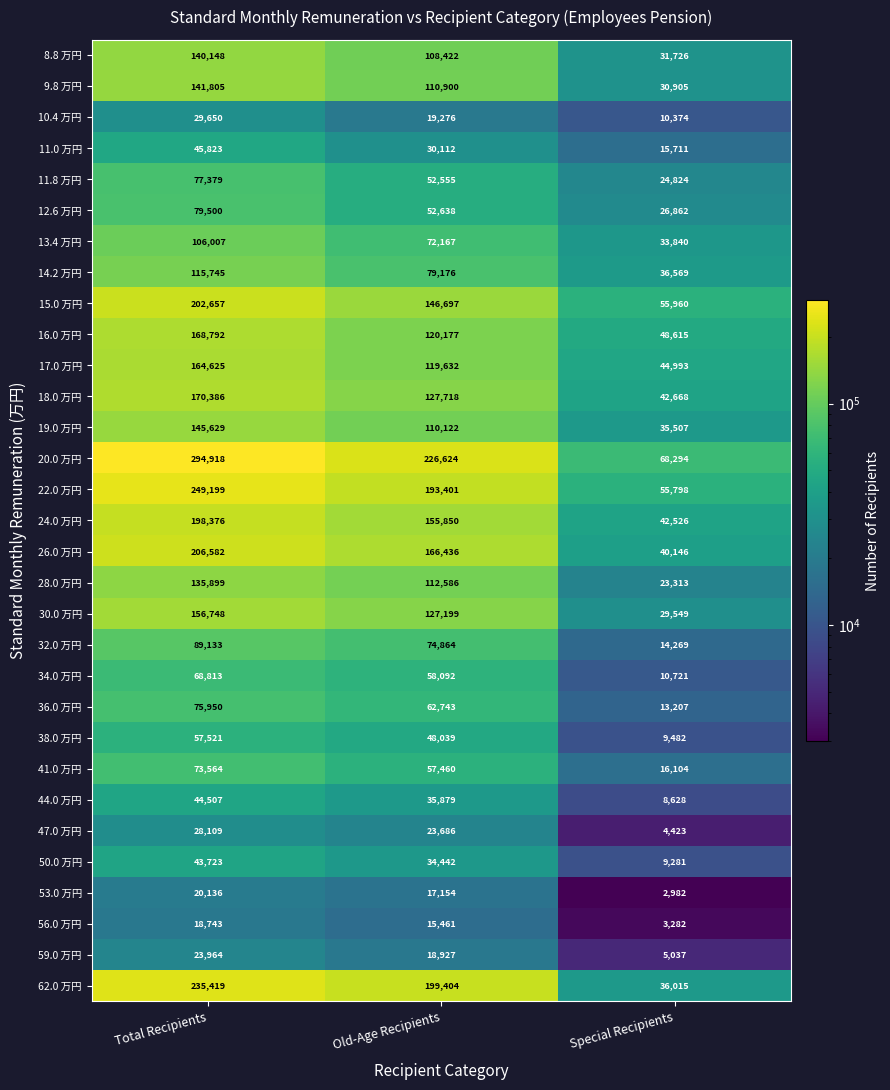

Which series has the largest range (max minus min)?

20.0 万円